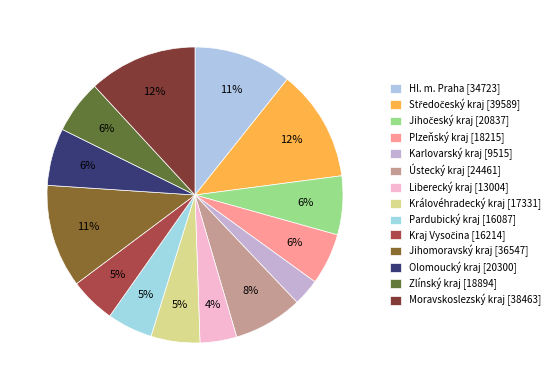

How many segments does this pie chart have?

14